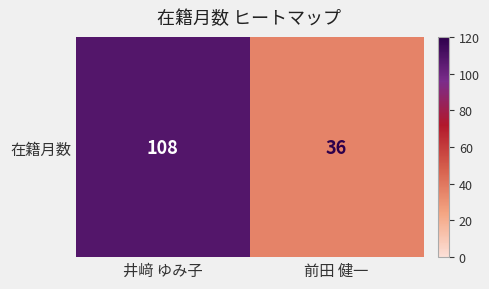

What is the ratio of the value at 井﨑 ゆみ子 to the value at 前田 健一?

3.0